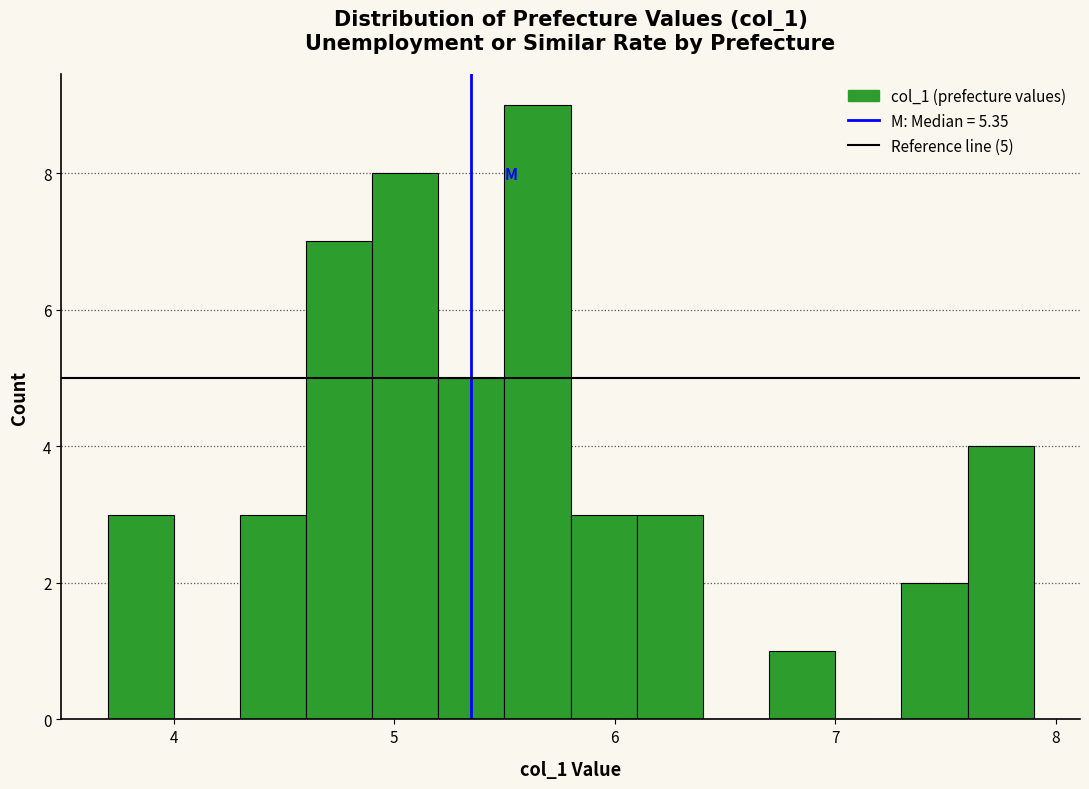

Read against the x-axis, roughly where is the centre of the tallest bar?

5.7